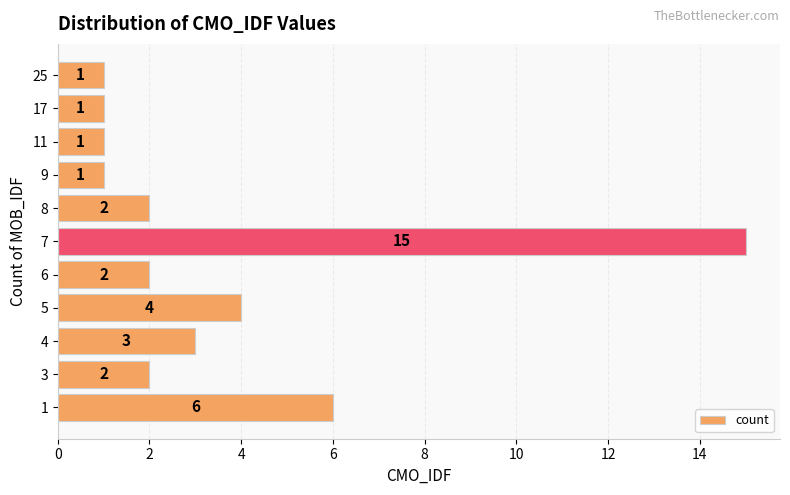

Count the number of categories in the chart.

11